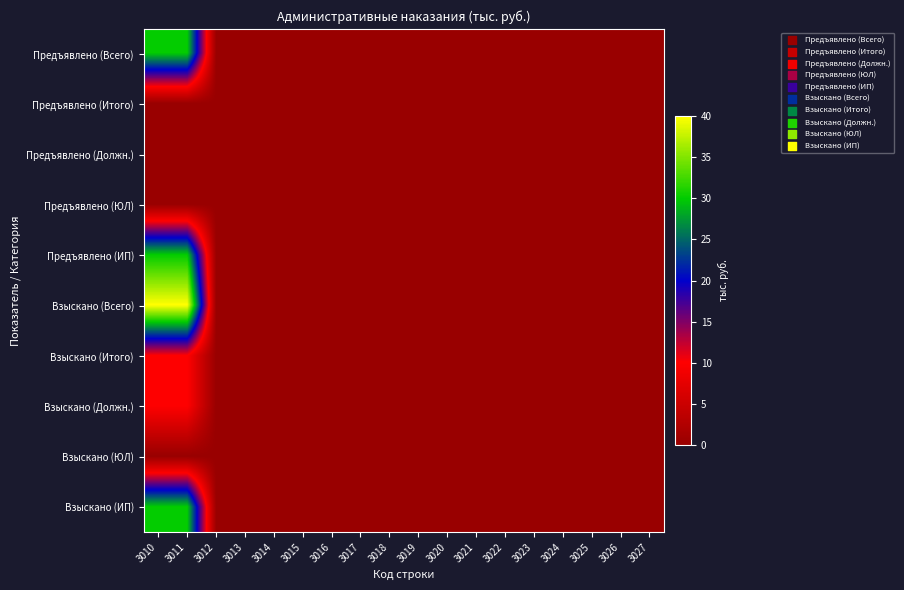

How many data points does each series have?

18